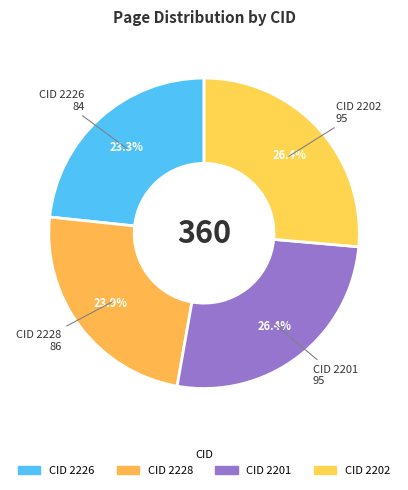

How many slices are in this pie chart?

4